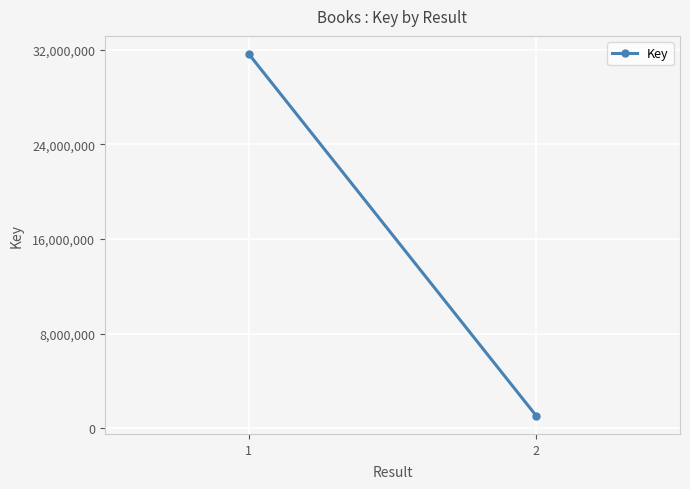

Which label corresponds to the smallest value in the chart?

2